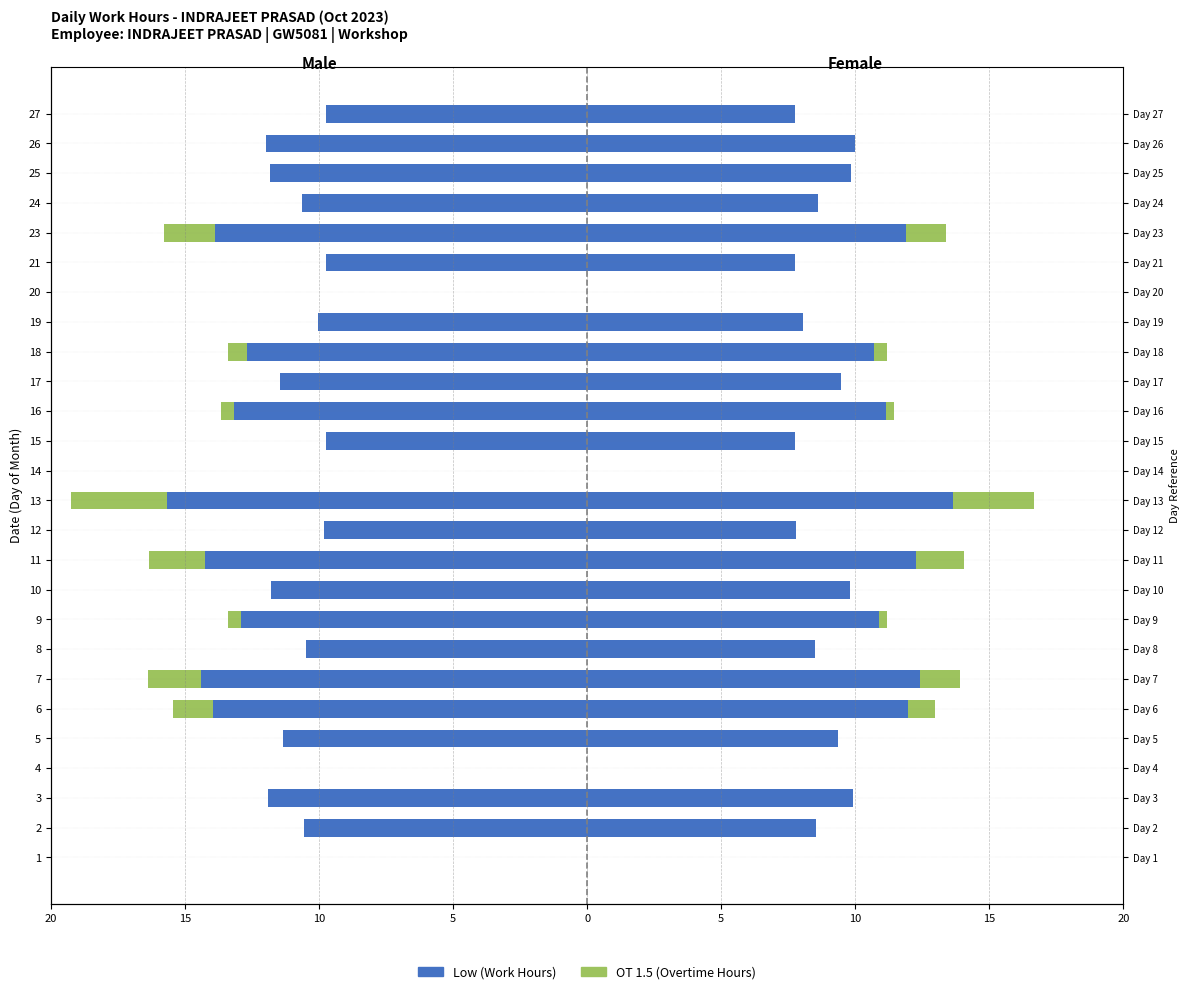

Reading left to right, extract all data points from this chart.

Low (hours): 0.0	-10.6	-11.9	0.0	-11.3	-14.0	-14.4	-10.5	-12.9	-11.8	-14.3	-9.8	-15.7	0.0	-9.7	-13.2	-11.5	-12.7	-10.0	0.0	-9.8	-13.9	-10.6	-11.8	-12.0	-9.8
OT 1.5 (hours): 0.0	0.0	0.0	0.0	0.0	-1.5	-2.0	0.0	-0.5	0.0	-2.1	0.0	-3.6	0.0	0.0	-0.5	0.0	-0.7	0.0	0.0	0.0	-1.9	0.0	0.0	0.0	0.0